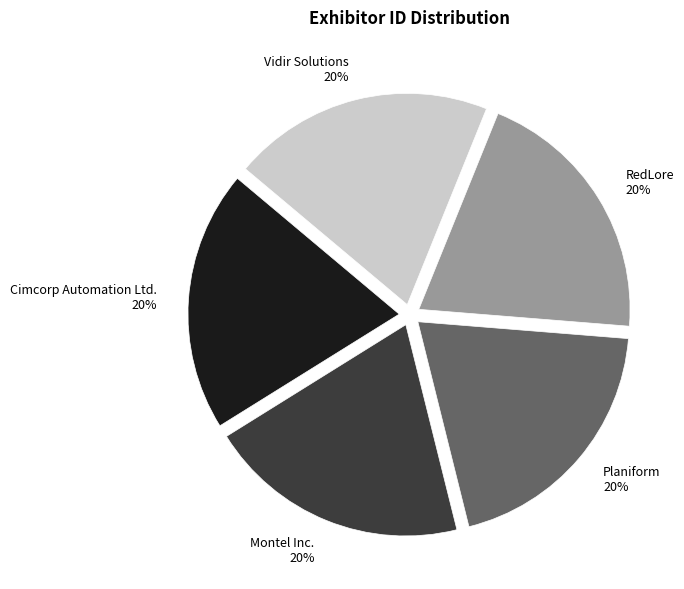

Count the number of slices in the pie.

5